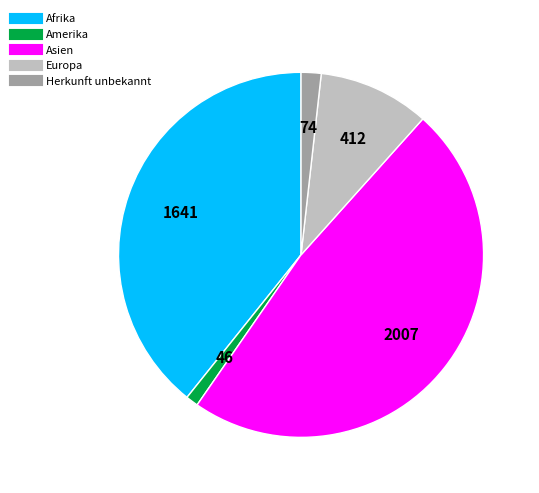

Rank the categories by value from highest to lowest.

Asien, Afrika, Europa, Herkunft unbekannt, Amerika